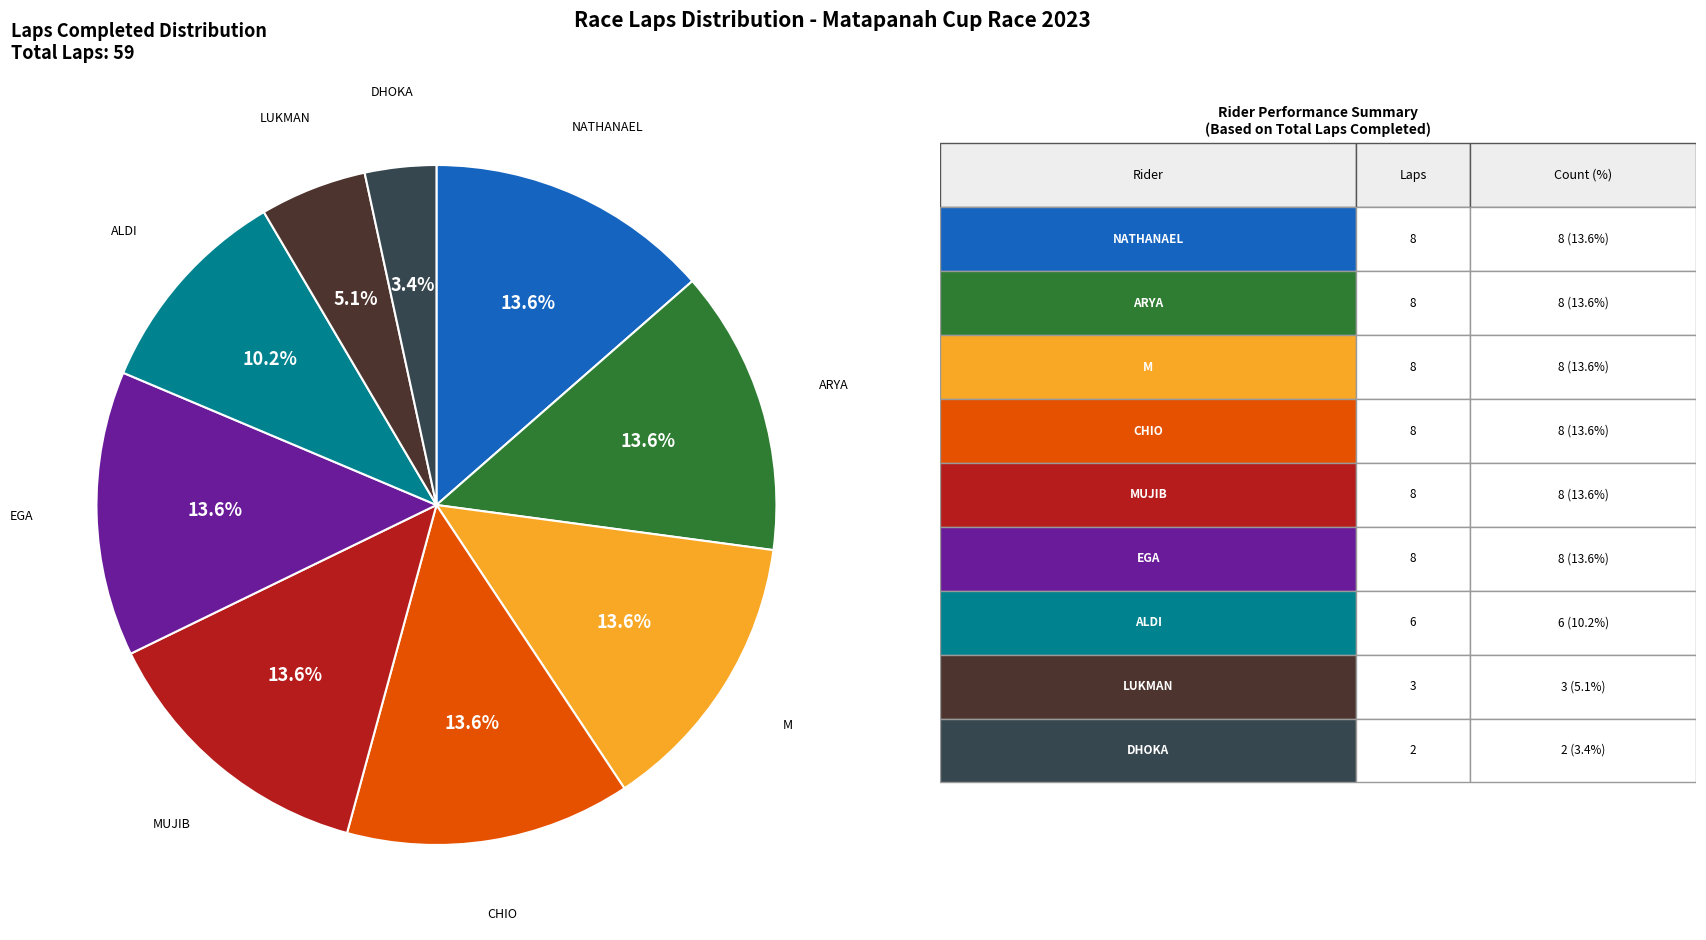

Does any single category account for the majority?

No